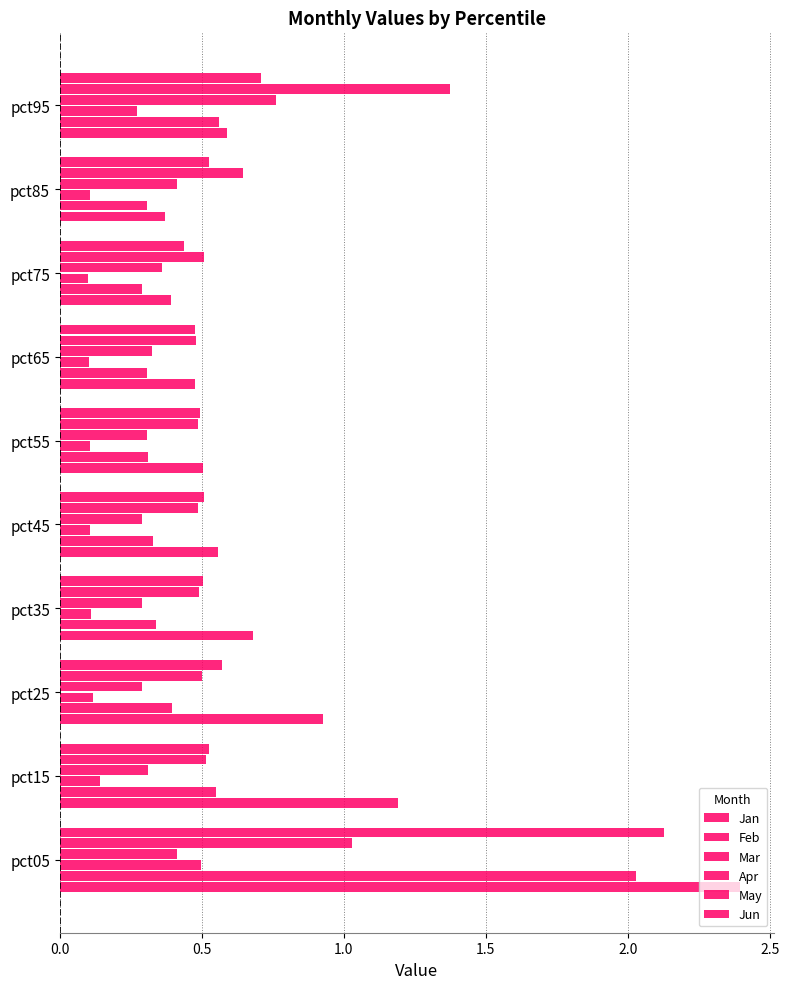

Which series has the largest total across all categories?

Jan